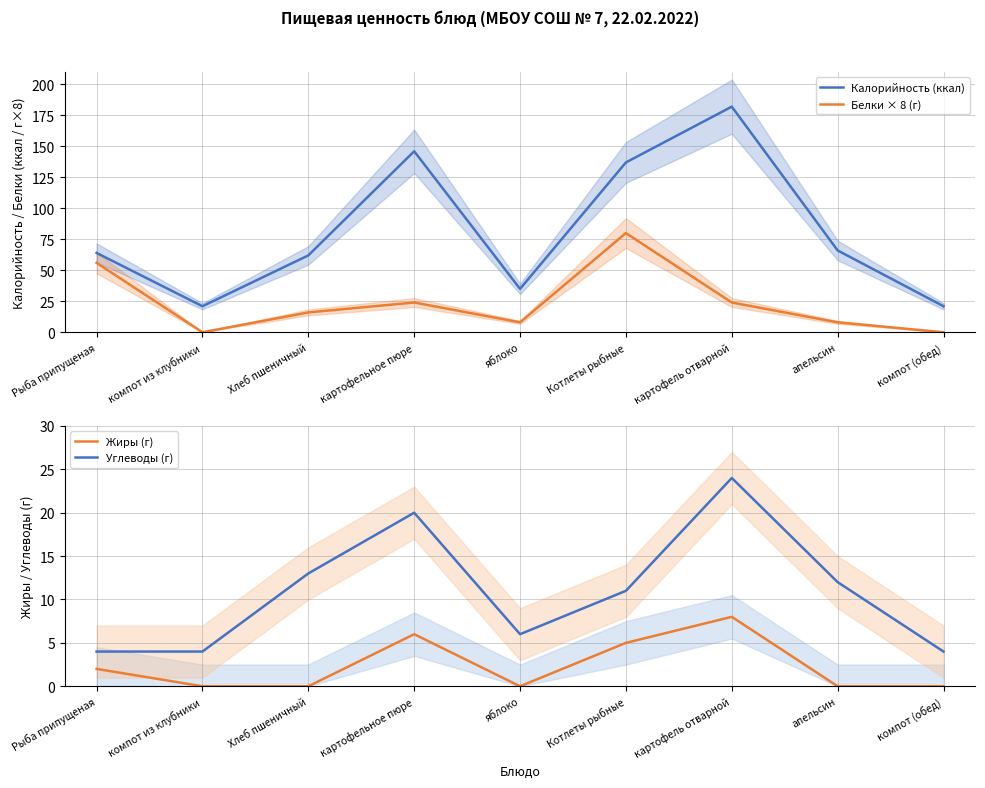

At which label does Углеводы (г) first exceed 11?

Хлеб пшеничный